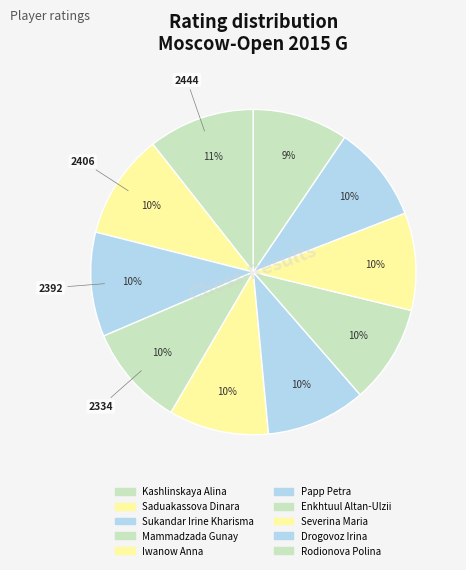

Which slice is the smallest?

Rodionova Polina